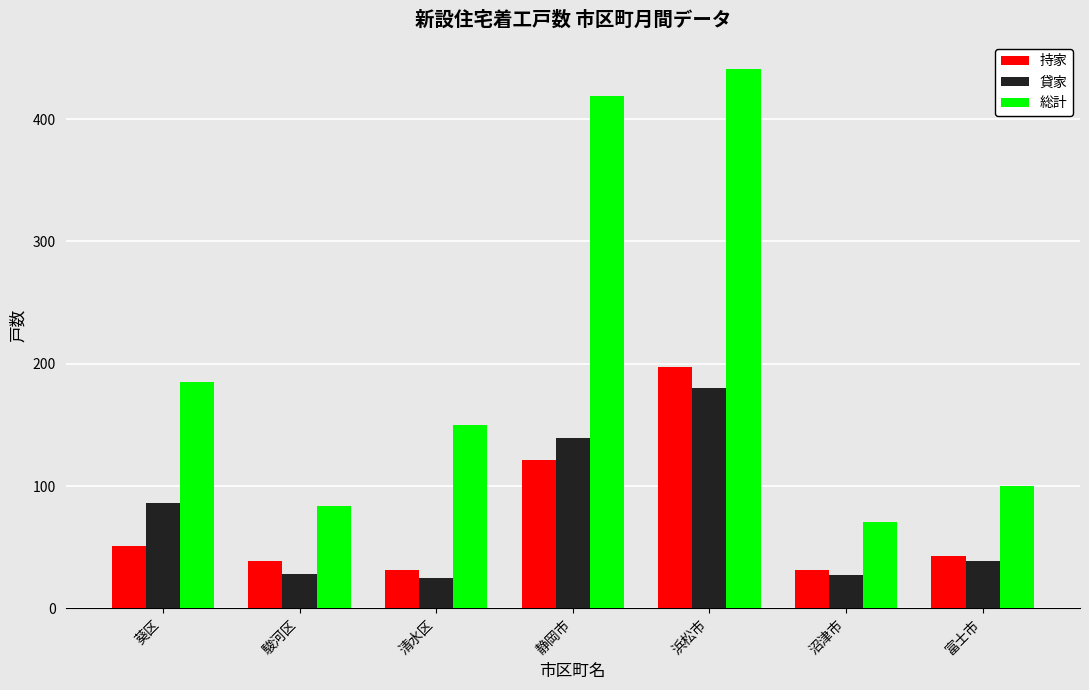

What is the sum of the 貸家 values at 葵区 and 清水区?

111